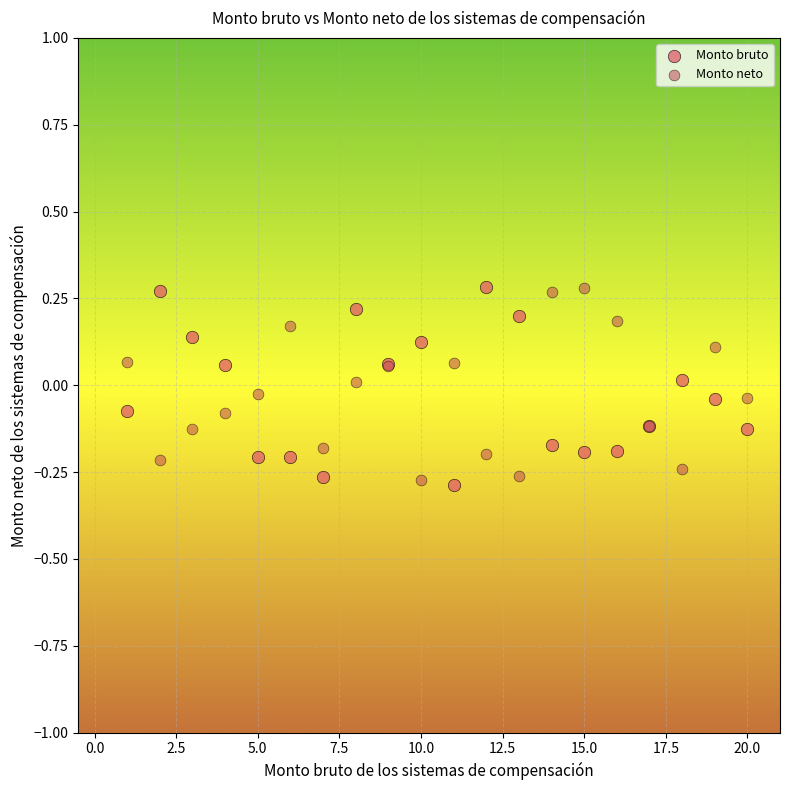

What is the X range (max minus min) for the scatter plot?

19.0